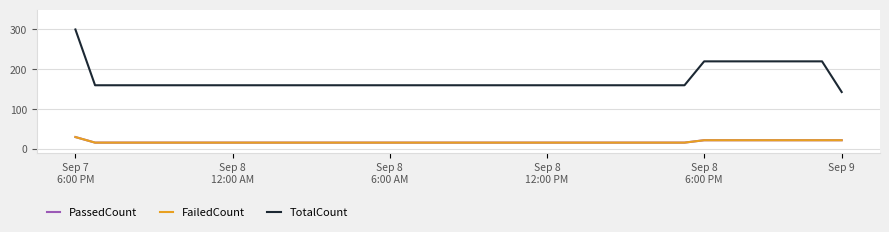

True or false: PassedCount and FailedCount intersect in this chart.

False